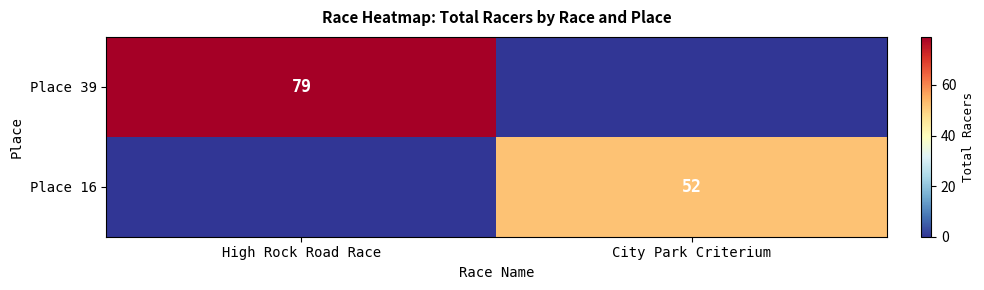

The value of Place 16 at City Park Criterium is 52. True or false?

True